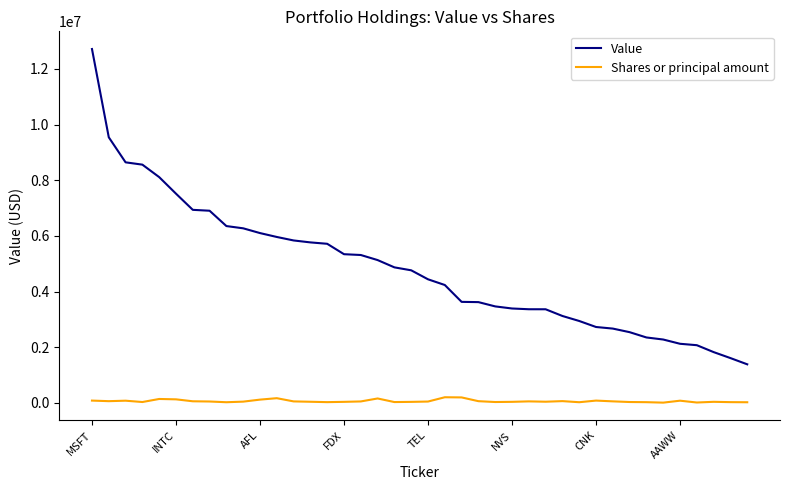

Which series has the widest spread of values?

Value